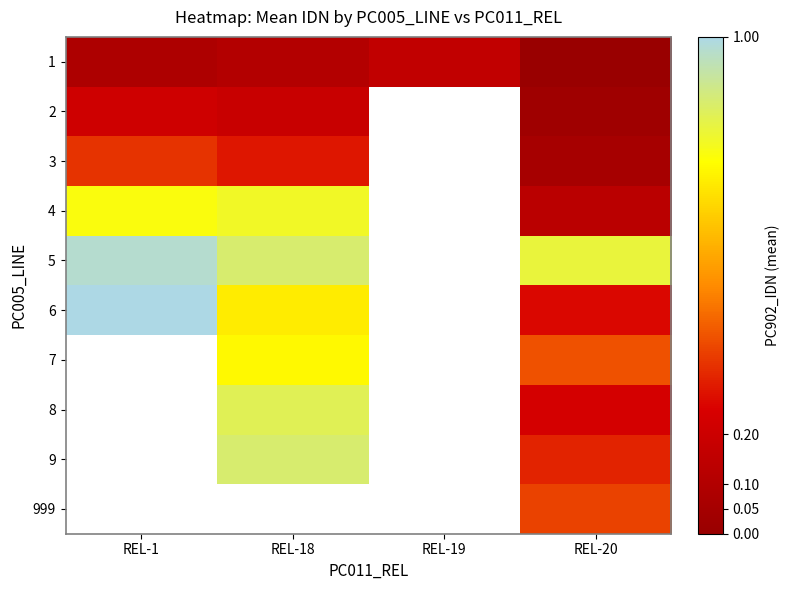

List the series in order of their peak value, lowest first.

1, 2, 3, 4, 5, 6, 7, 8, 9, 999